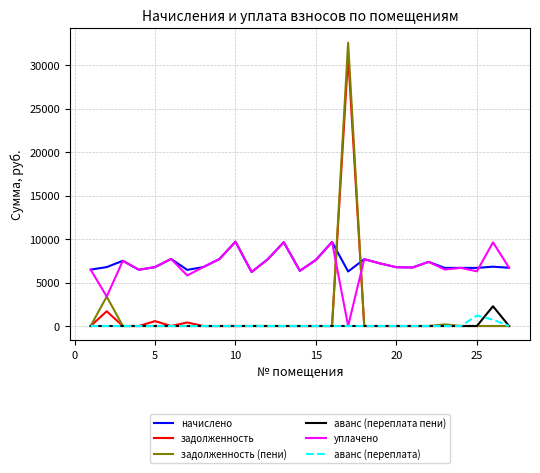

Which series has the widest spread of values?

задолженность (пени)